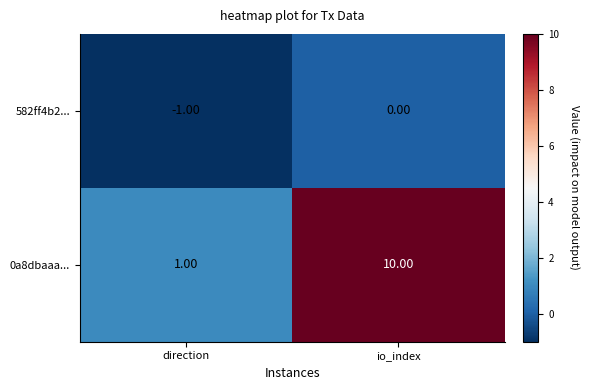

Which series changed the most between direction and io_index?

0a8dbaaa...